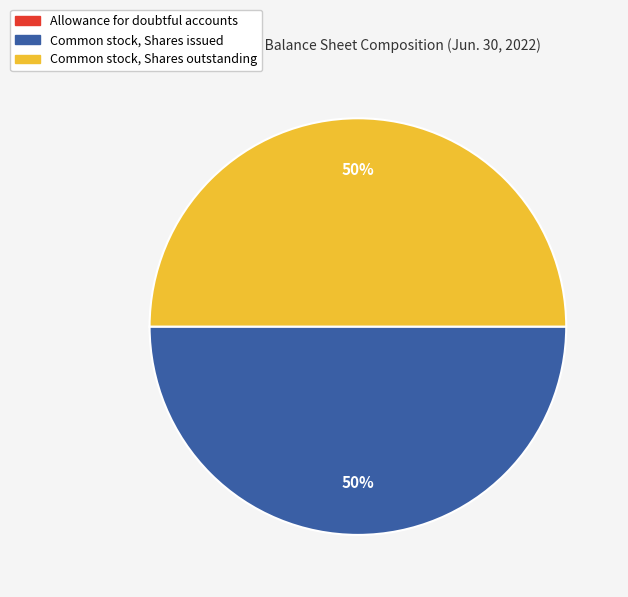

True or false: Common stock, Shares issued accounts for 50% of the total.

True